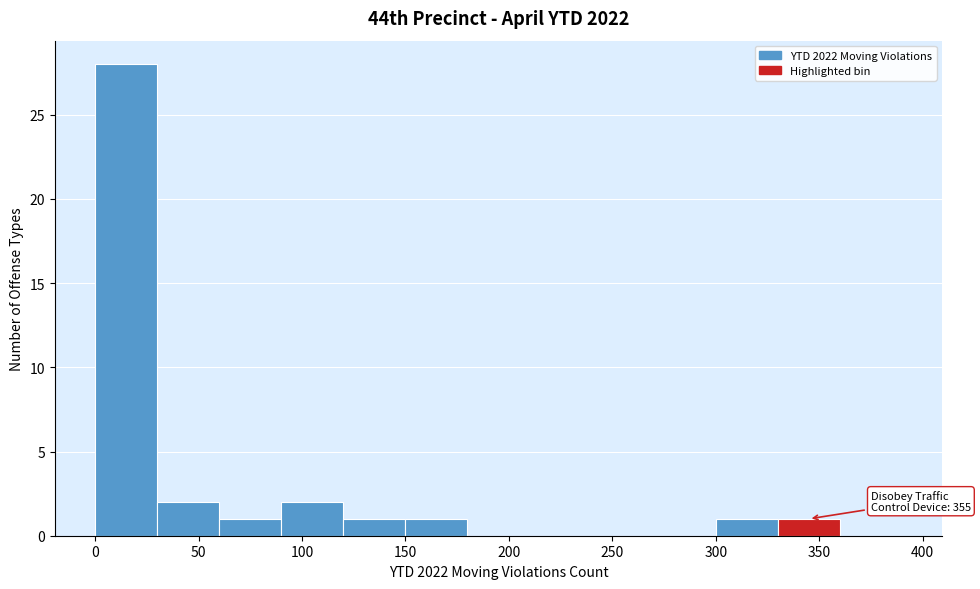

Which range on the x-axis has the tallest bar?

0 to 30